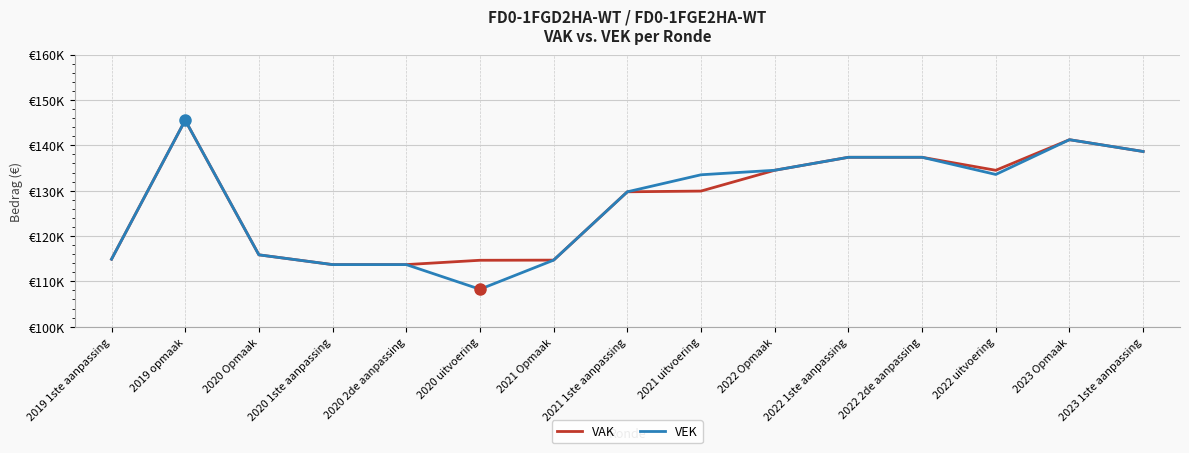

What is the difference between the VEK values at 2020 2de aanpassing and 2022 1ste aanpassing?

23666